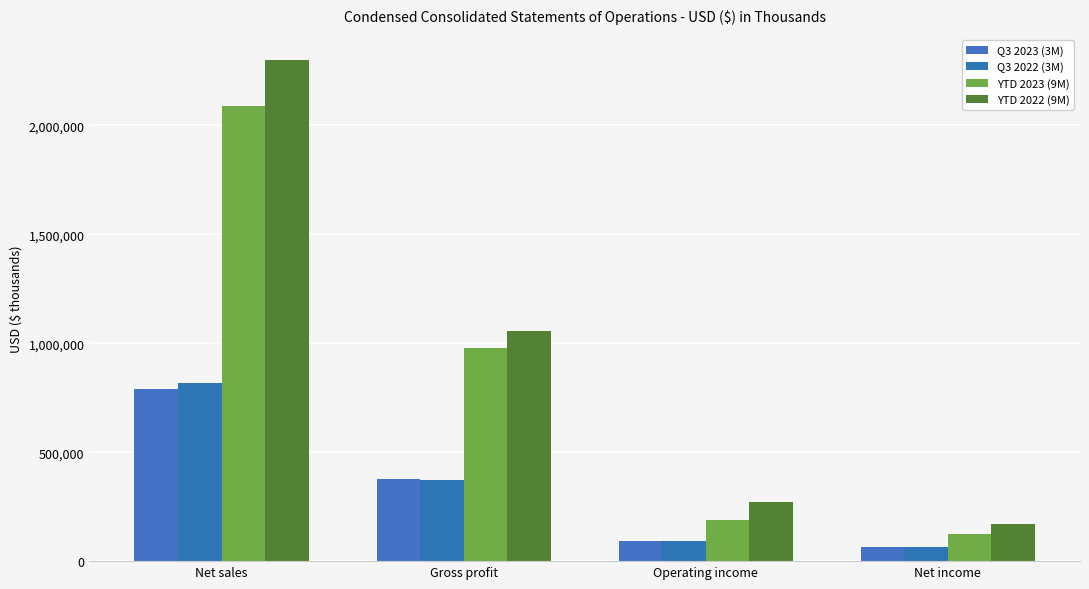

How many groups of bars are there?

4